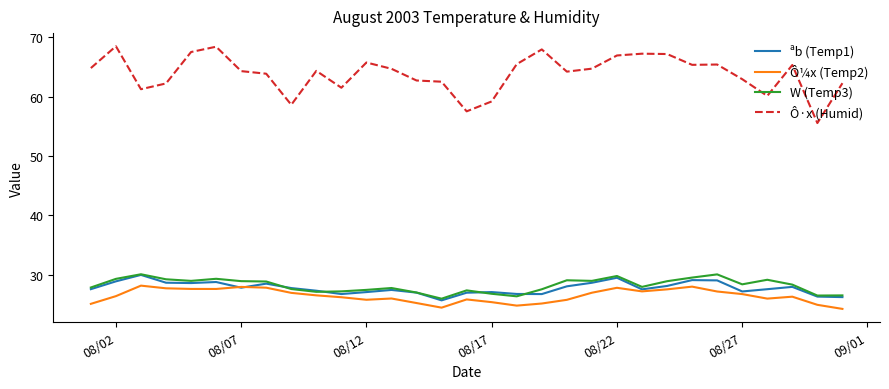

Which series has the widest spread of values?

Ô·x (Humid)